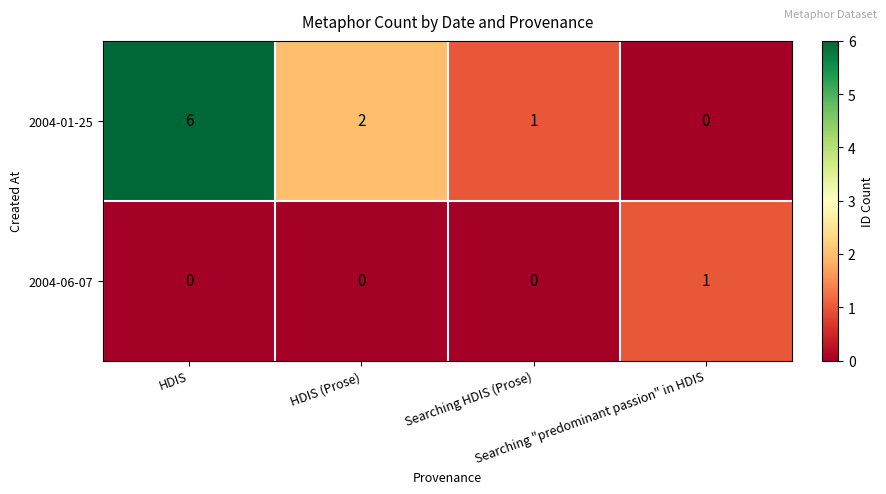

Rank the series by their average value, from lowest to highest.

2004-06-07, 2004-01-25